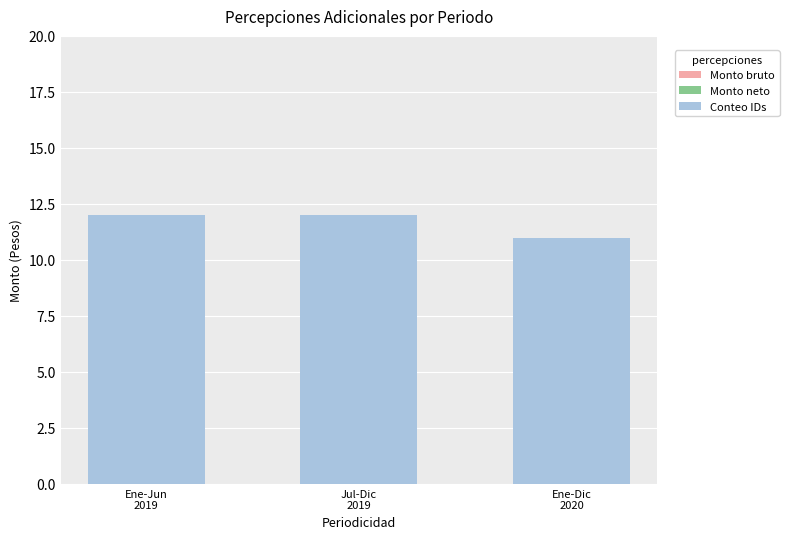

How many data points does each series have?

3